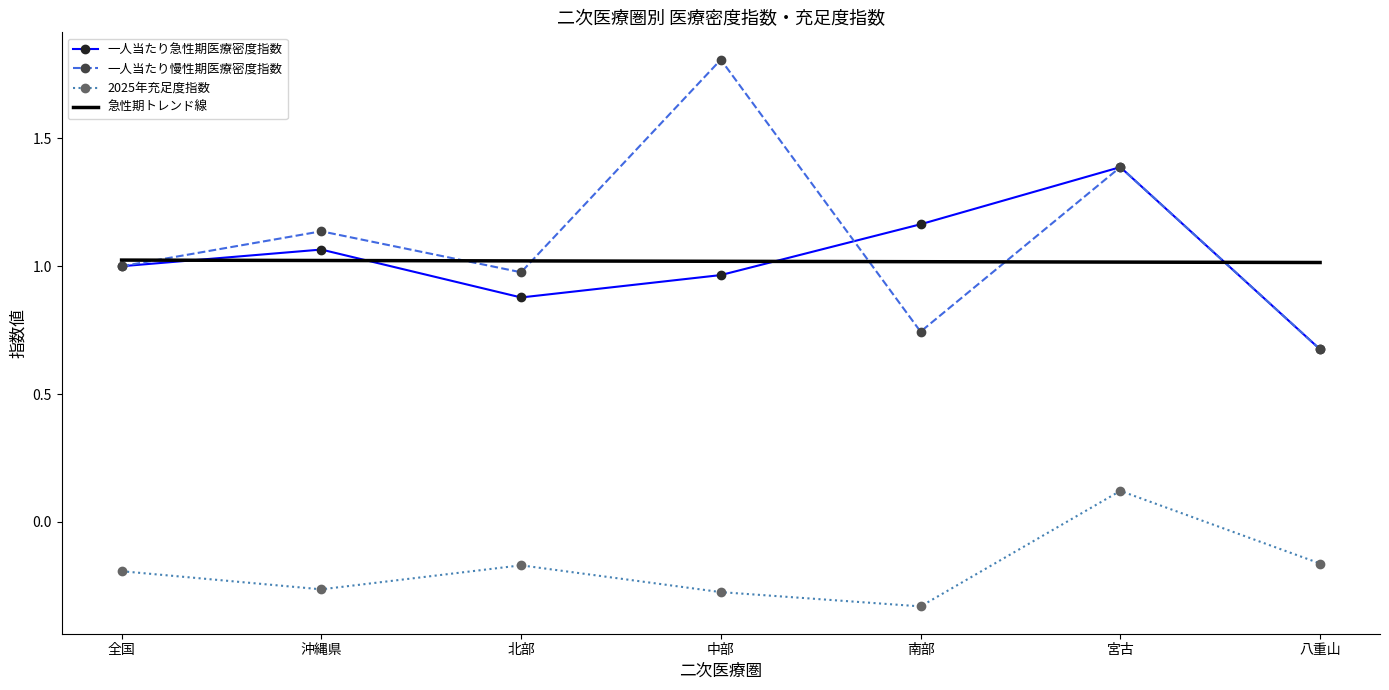

What is the sum of the 急性期トレンド線 values at 宮古 and 全国?

2.0